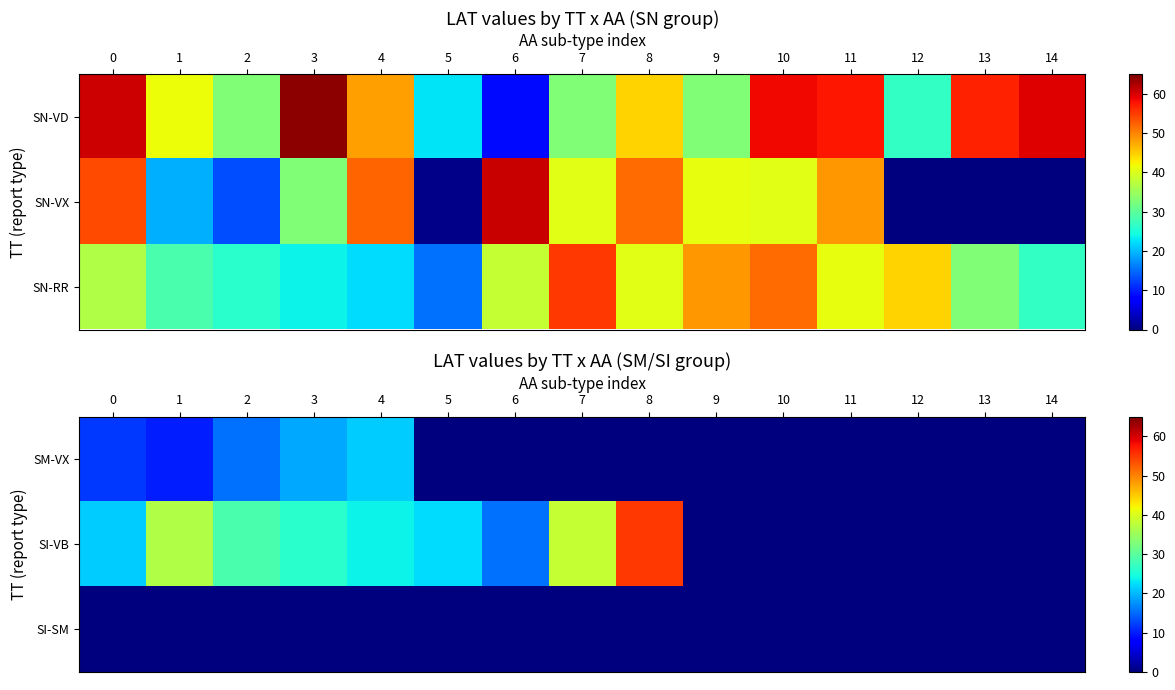

Is the value of SI-SM at 2 greater than the value of SI-VB at 4?

No